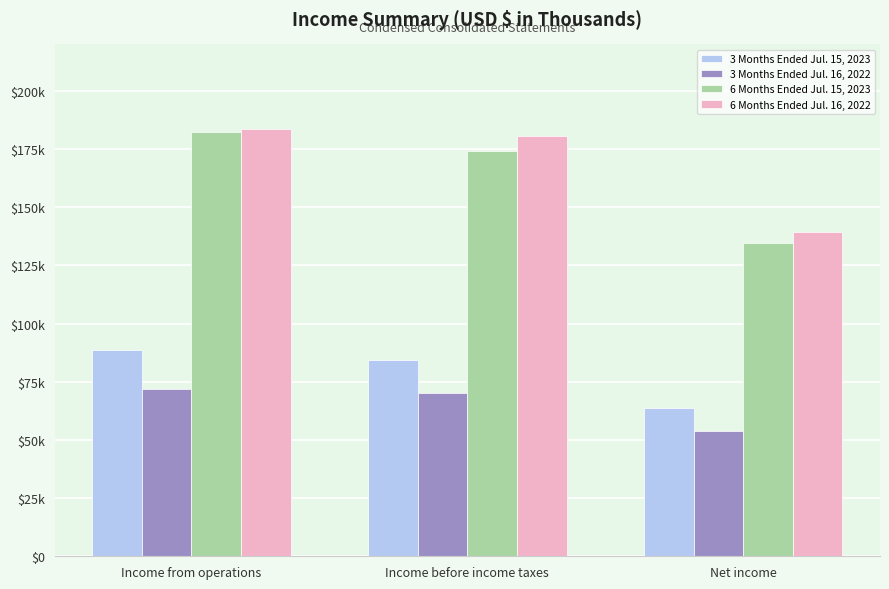

What are all the series names shown in the legend?

3 Months Ended Jul. 15, 2023, 3 Months Ended Jul. 16, 2022, 6 Months Ended Jul. 15, 2023, 6 Months Ended Jul. 16, 2022